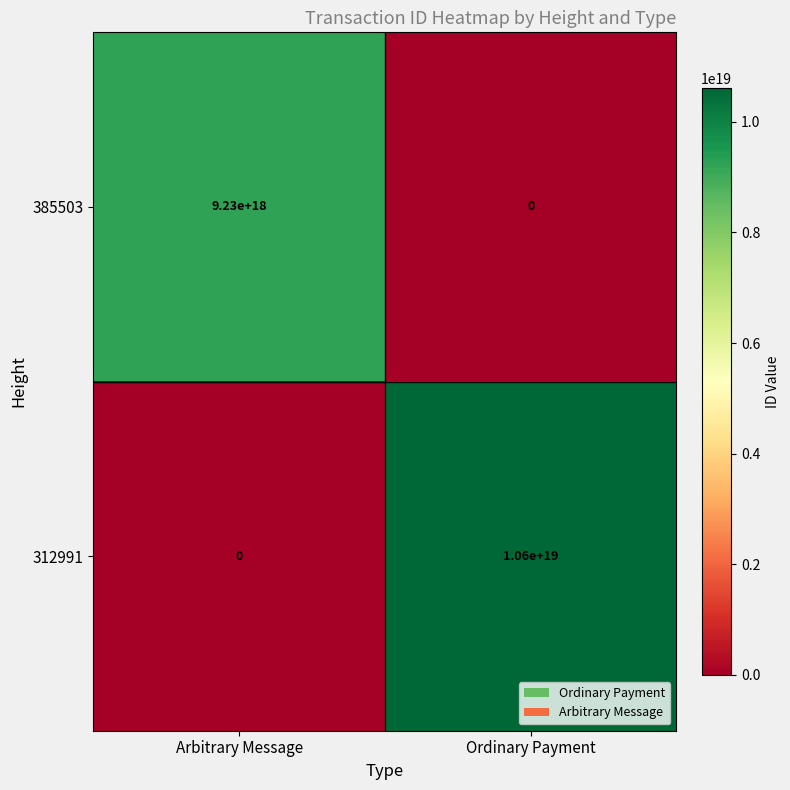

Where is 385503 nearest to the value 4615000000000000000?

Arbitrary Message